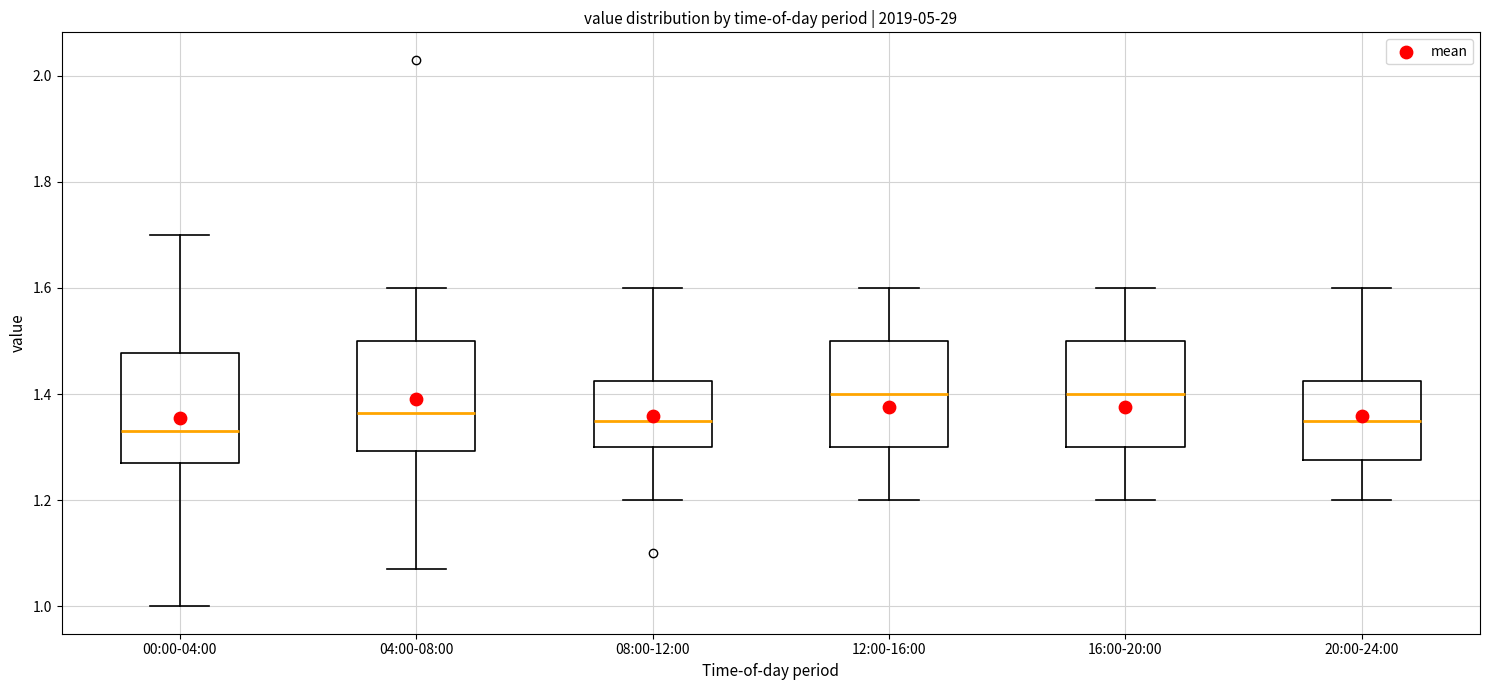

Where does the lower whisker of the box for 12:00-16:00 end on the y-axis? The values are not printed on the chart, so give them approximately, as read against the axis.

1.20